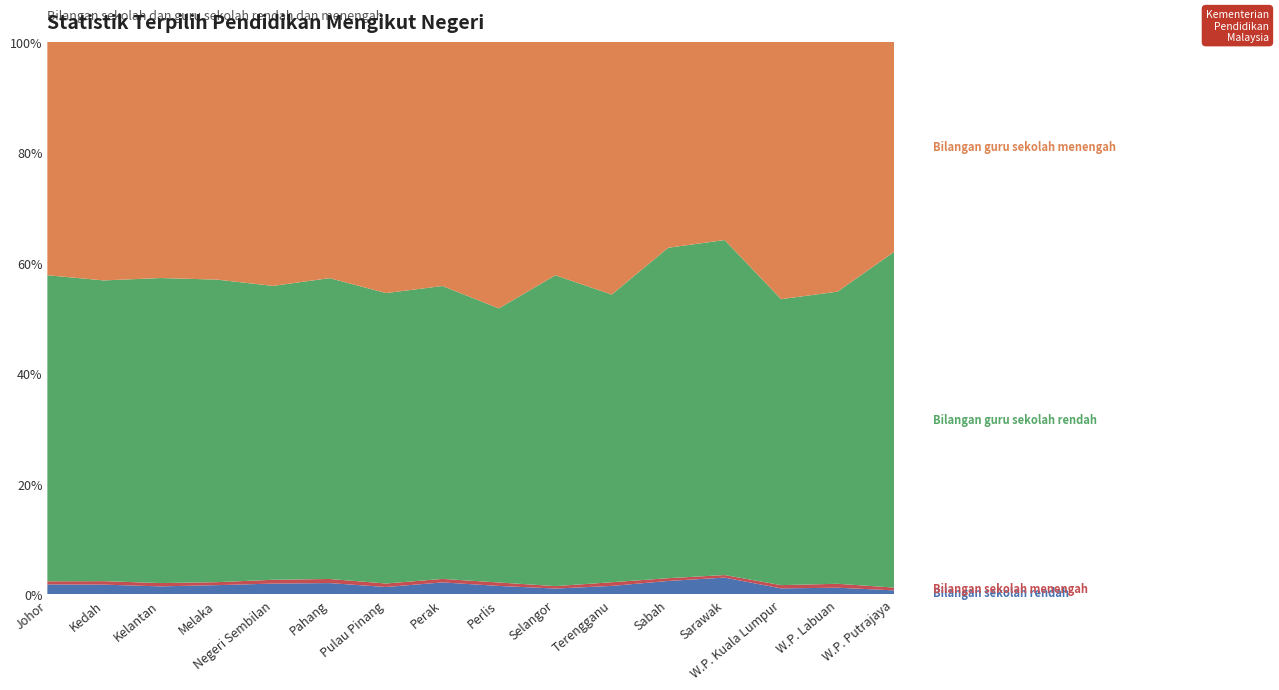

Reading right to left, what are all the values shown in this chart?

Bilangan sekolah rendah: 16	17	191	1268	1067	337	662	74	852	271	543	352	238	426	561	906
Bilangan sekolah menengah: 11	10	104	193	221	146	278	30	250	128	198	125	77	177	199	283
Bilangan guru sekolah rendah: 1327	743	9105	25284	26253	11425	35284	2393	20832	10645	14456	9582	7794	16225	17264	27795
Bilangan guru sekolah menengah: 832	636	8202	14980	16381	10046	26532	2330	17387	9218	11369	7967	6131	12578	13712	21222